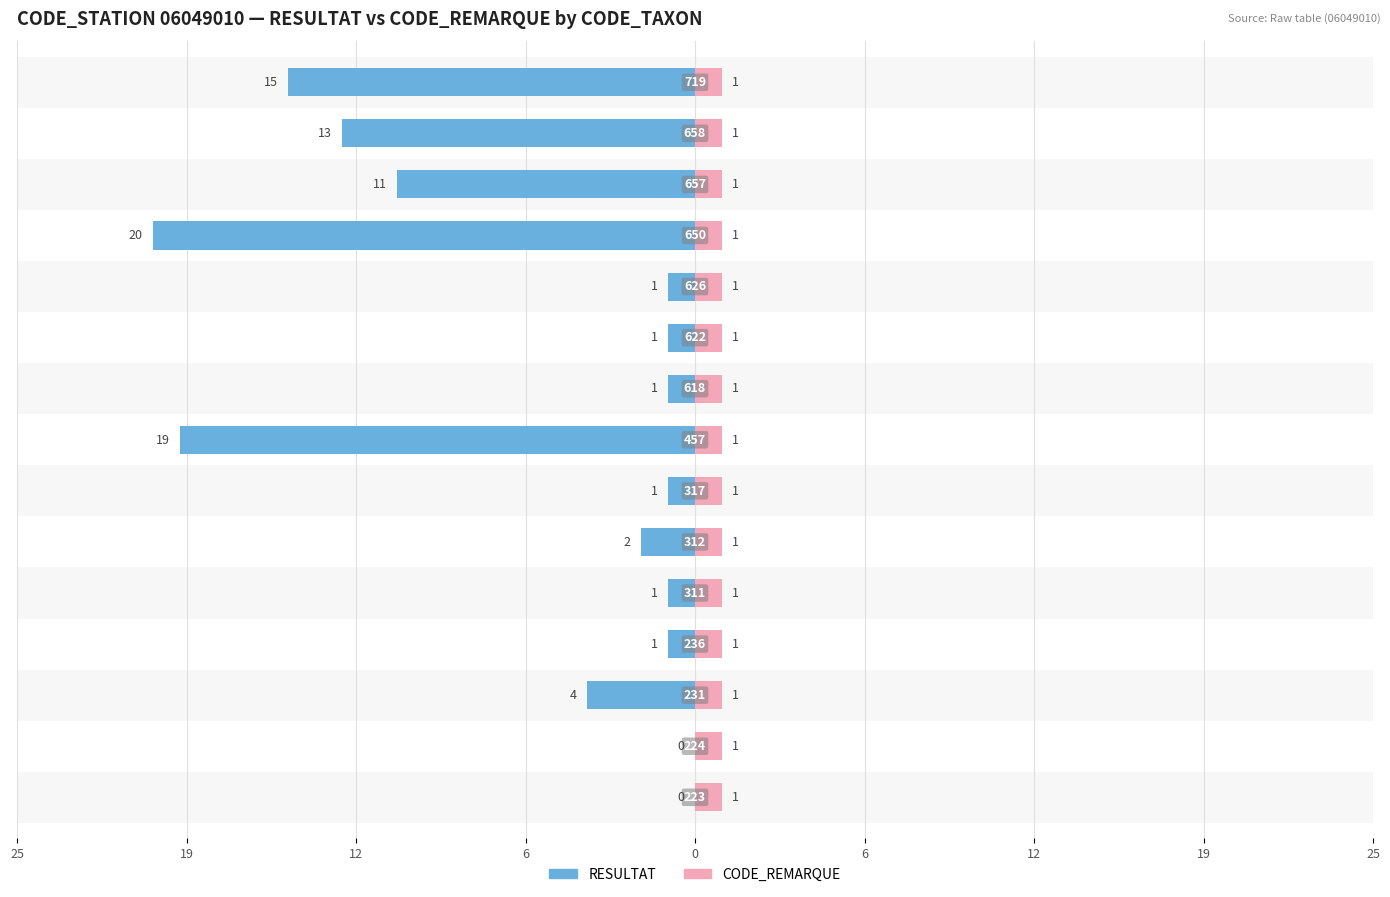

Which series has the largest range (max minus min)?

RESULTAT